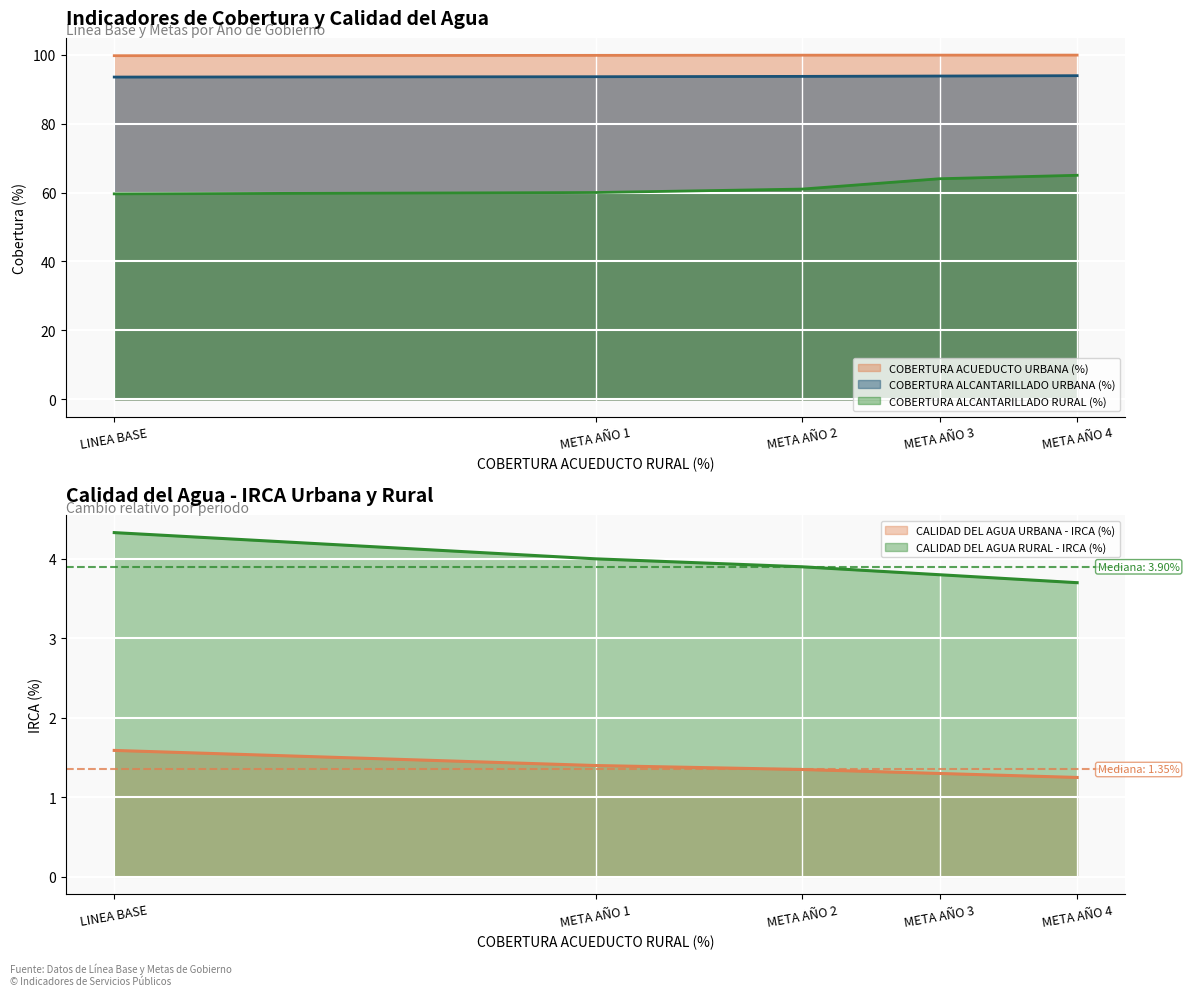

What are all the series names shown in the legend?

COBERTURA ACUEDUCTO URBANA (%), CALIDAD DEL AGUA URBANA - IRCA (%), CALIDAD DEL AGUA RURAL - IRCA (%), COBERTURA ALCANTARILLADO URBANA (%), COBERTURA ALCANTARILLADO RURAL (%)